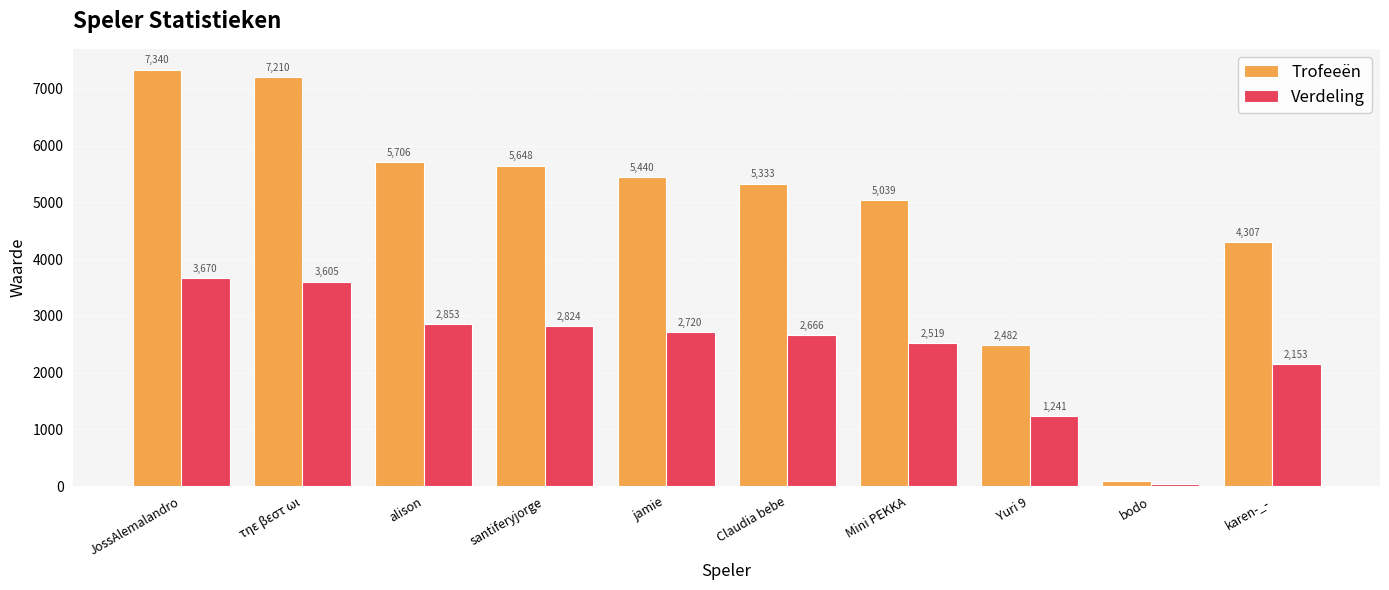

What is the minimum value shown in the chart?

43